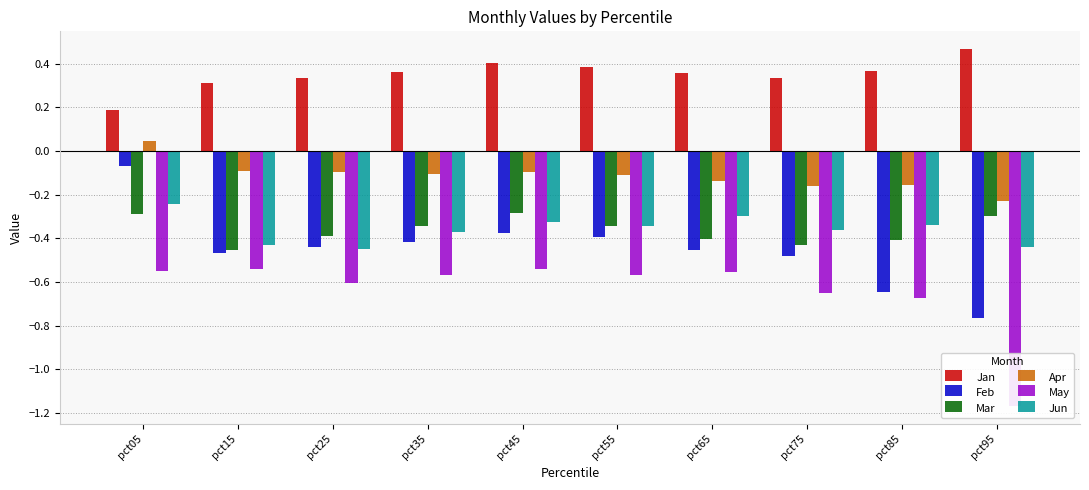

Where is Feb nearest to the value 0?

pct05